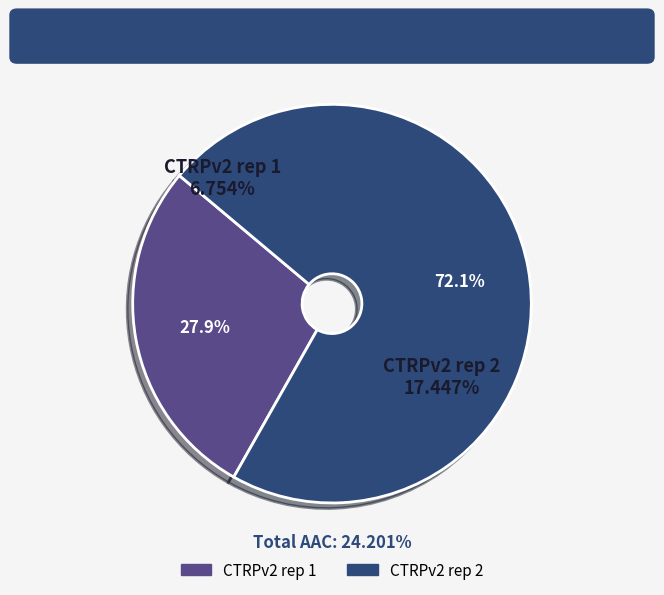

Combined, what portion of the pie is CTRPv2 rep 1 and CTRPv2 rep 2?

100.0%